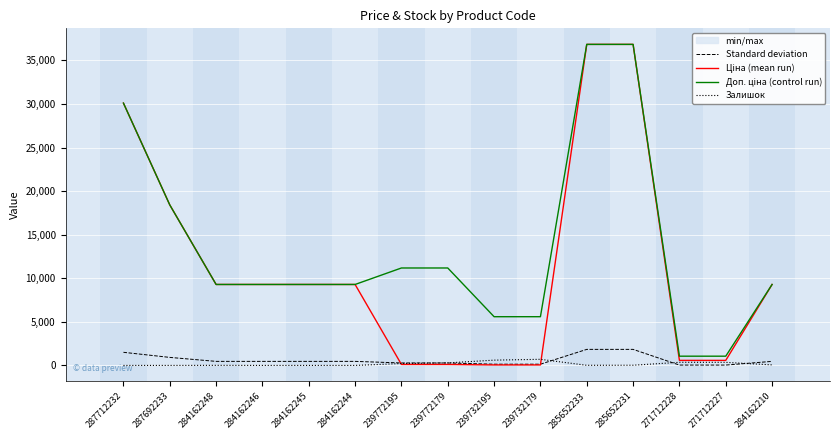

Reading left to right, what are all the values shown in this chart?

Standard deviation: 287712232=1505.1	287692233=921.0	284162248=464.5	284162246=464.5	284162245=464.5	284162244=464.5	239772195=282.3	239772179=282.3	239732195=141.2	239732179=141.2	285652233=1842.1	285652231=1842.1	271712228=41.0	271712227=41.0	284162210=464.5
Ціна (mean run): 287712232=30102.8	287692233=18420.9	284162248=9290.5	284162246=9290.5	284162245=9290.5	284162244=9290.5	239772195=111.8	239772179=111.8	239732195=55.9	239732179=55.9	285652233=36841.8	285652231=36841.8	271712228=578.1	271712227=578.1	284162210=9290.5
Доп. ціна (control run): 287712232=30102.8	287692233=18420.9	284162248=9290.5	284162246=9290.5	284162245=9290.5	284162244=9290.5	239772195=11182.0	239772179=11182.0	239732195=5591.0	239732179=5591.0	285652233=36841.8	285652231=36841.8	271712228=1060.0	271712227=1060.0	284162210=9290.5
Залишок: 287712232=0.0	287692233=0.0	284162248=8.0	284162246=0.0	284162245=0.0	284162244=0.0	239772195=218.0	239772179=290.0	239732195=606.0	239732179=702.0	285652233=14.0	285652231=23.0	271712228=357.0	271712227=353.0	284162210=62.0